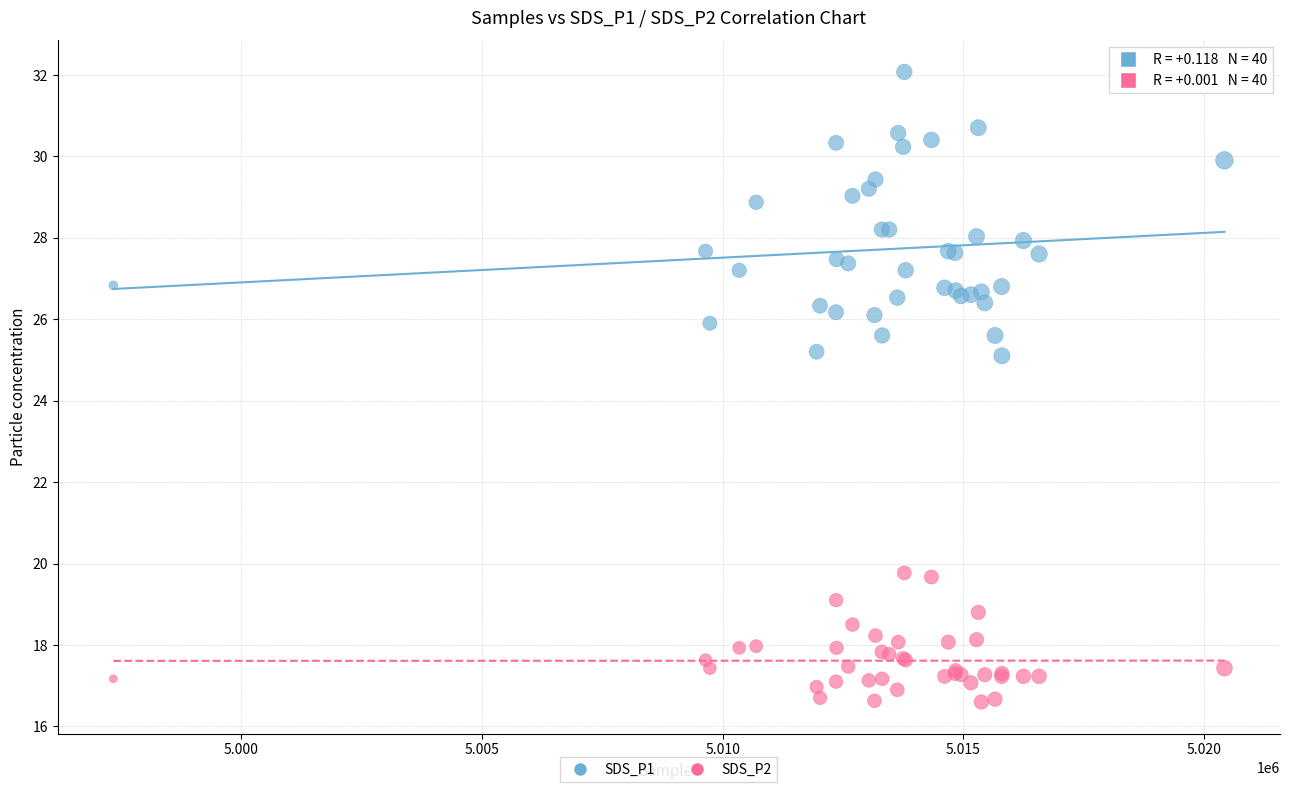

What are all the series names shown in the legend?

SDS_P1, SDS_P2